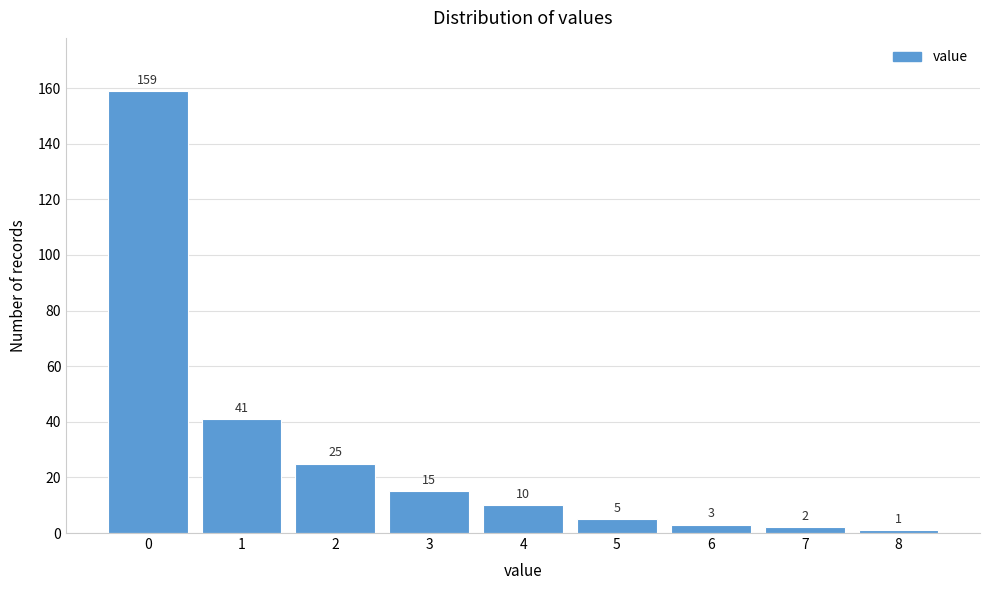

Reading left to right, extract all data points from this chart.

159	41	25	15	10	5	3	2	1